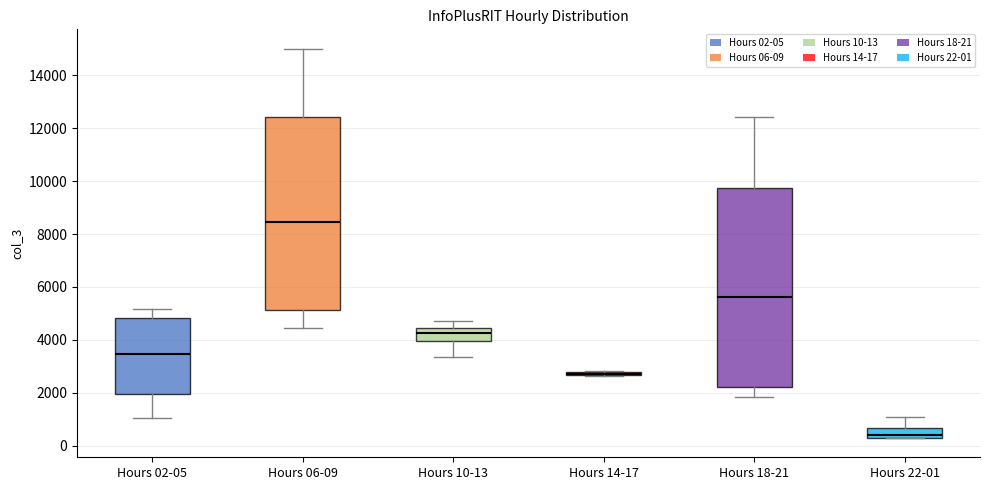

Where does the upper whisker of the box for Hours 02-05 end on the y-axis? The values are not printed on the chart, so give them approximately, as read against the axis.

5200